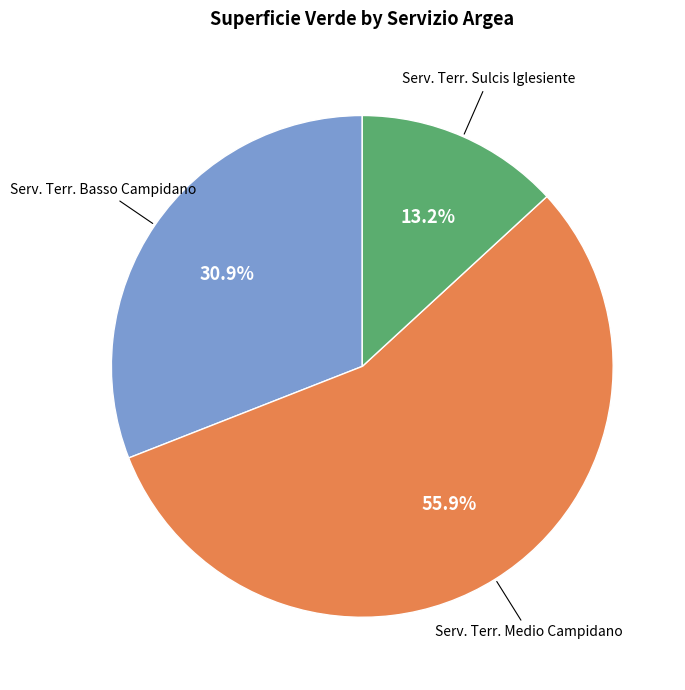

Is there a majority slice in this chart?

Yes